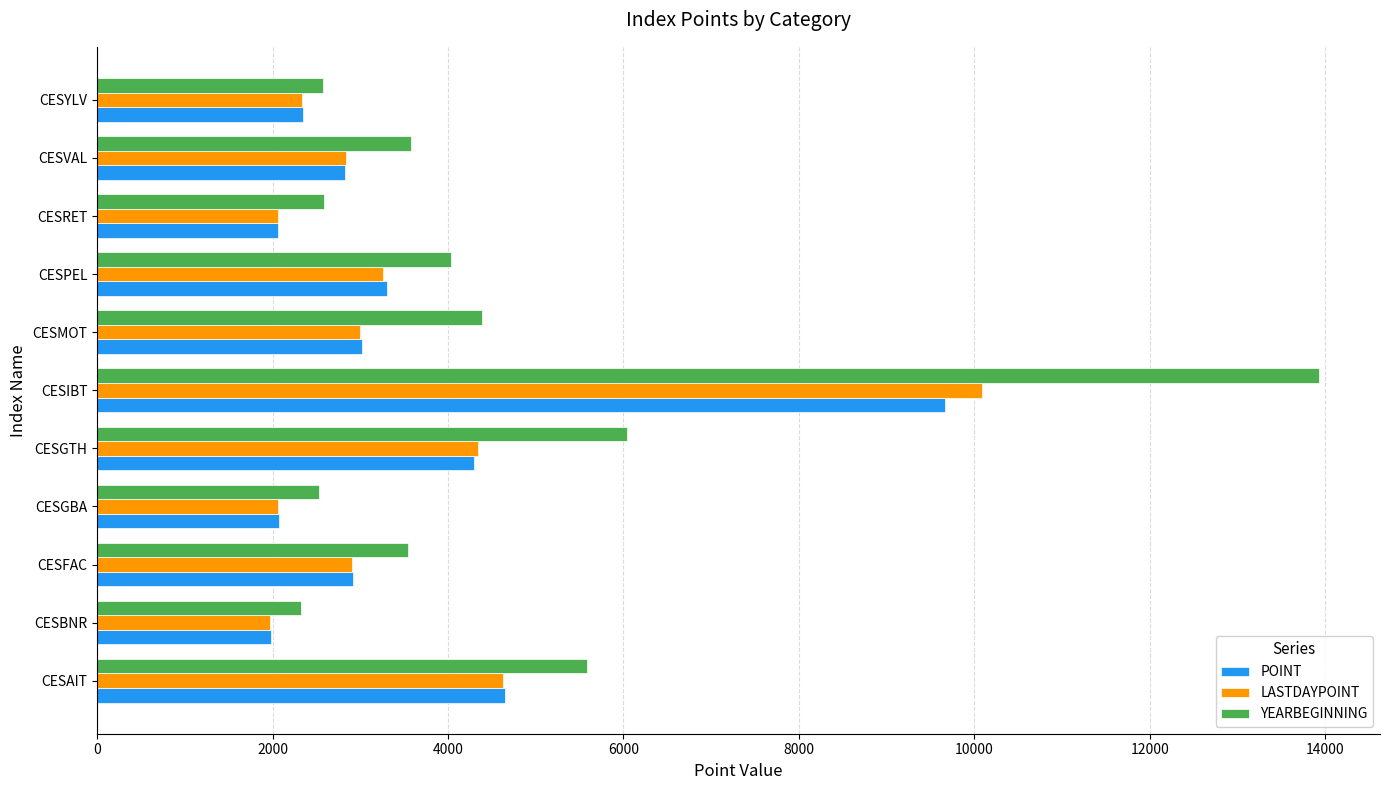

Rank the series by their maximum value, from highest to lowest.

YEARBEGINNING, LASTDAYPOINT, POINT